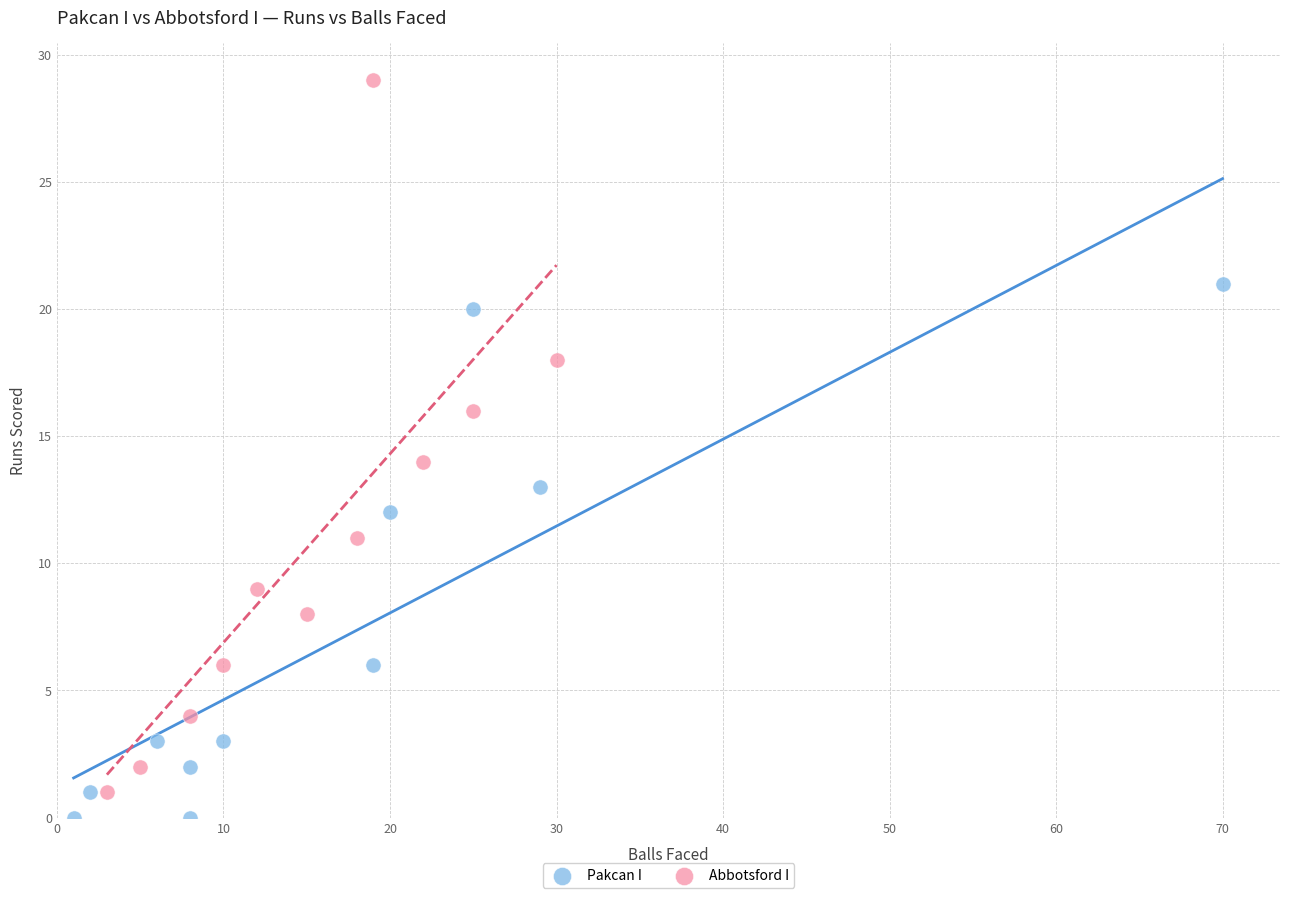

Which series has the widest spread of Y values?

Abbotsford I